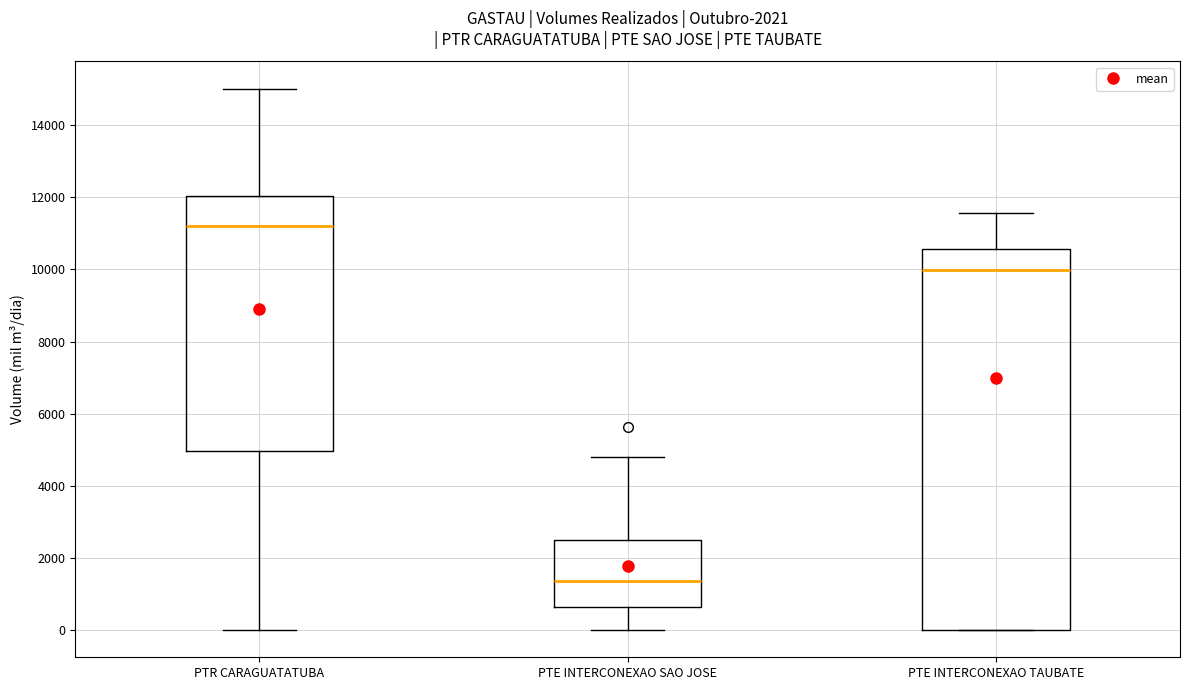

Reading left to right, read every box against the y-axis: the position of its median line, the range the box covers, and the ends of its whiskers. The values are not printed on the chart, so give them approximately, as read against the axis.

PTR CARAGUATATUBA: median 11200, box 5000 to 12000, whiskers 0 to 15000
PTE INTERCONEXAO SAO JOSE: median 1400, box 600 to 2400, whiskers 0 to 4800
PTE INTERCONEXAO TAUBATE: median 10000, box 0 to 10600, whiskers 0 to 11600